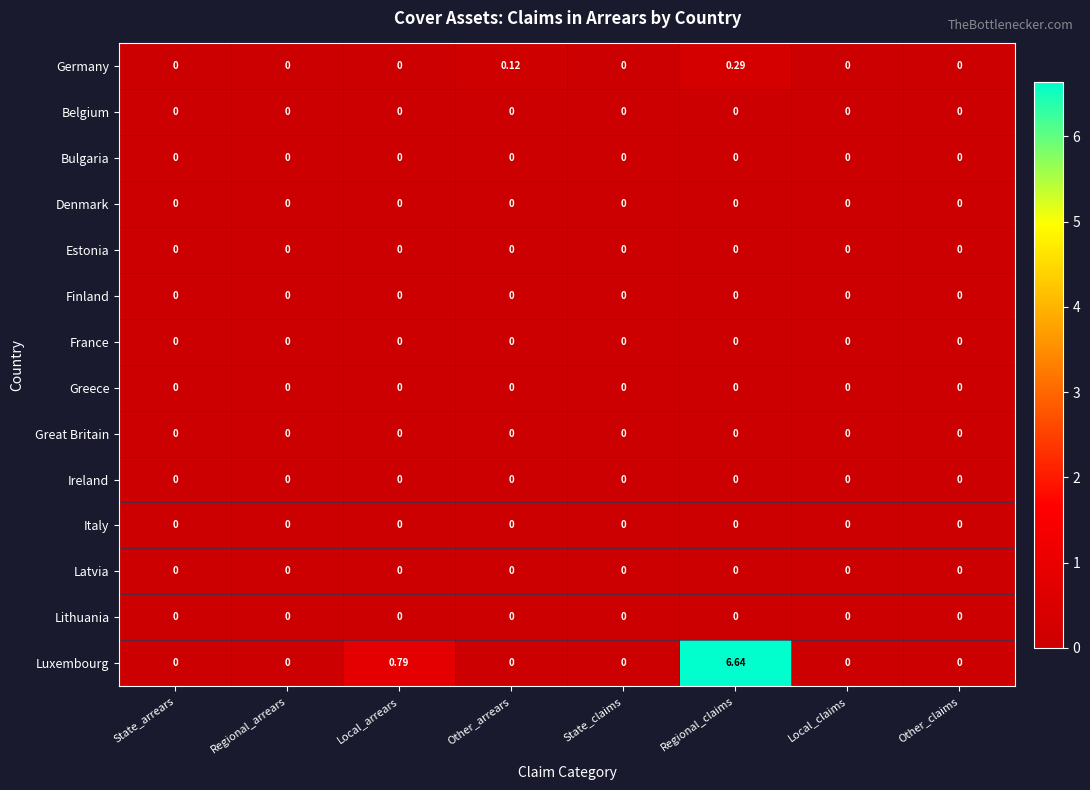

Which category has the highest value across all series?

Regional_claims